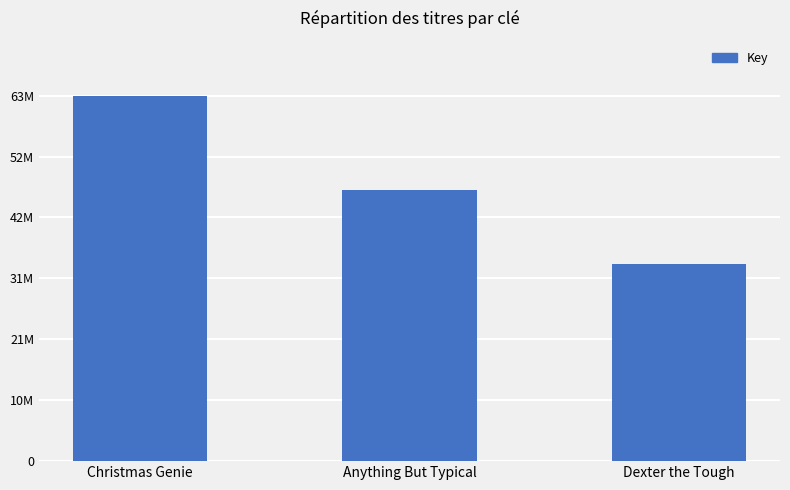

Are the bars horizontal?

No